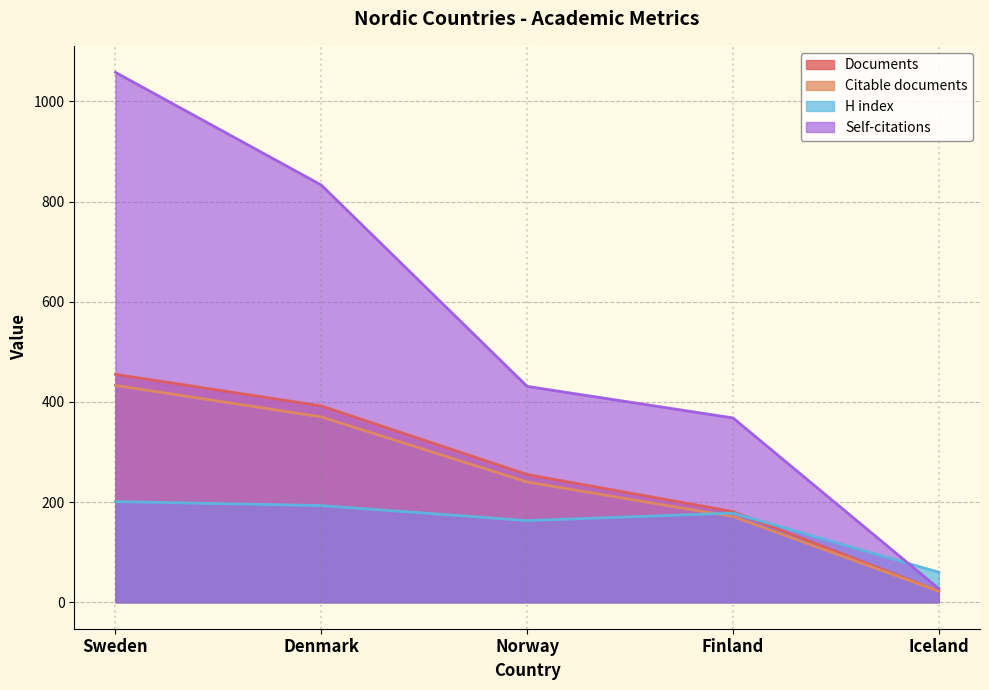

What is the minimum value shown in the chart?

22